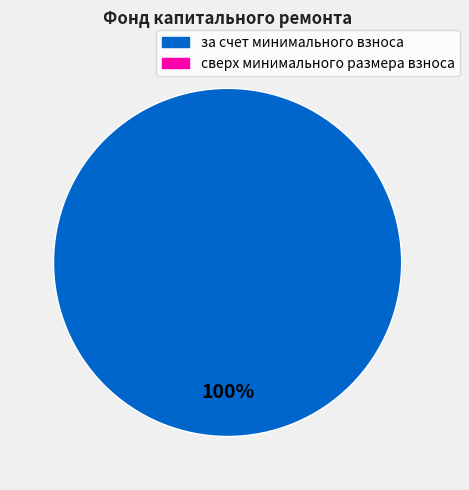

Does any single category account for the majority?

Yes